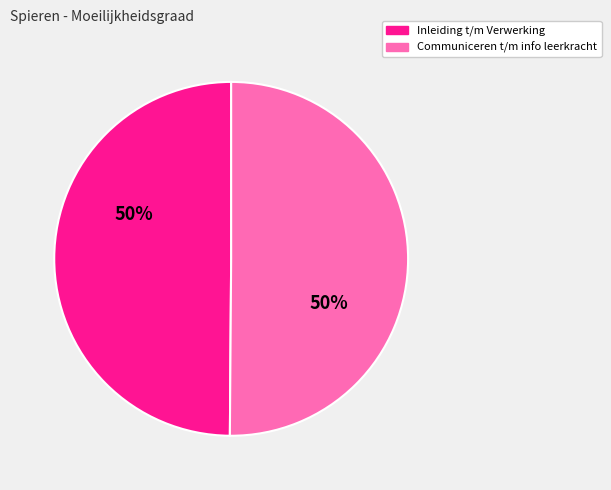

To the nearest percent, what is the average slice percentage?

50%